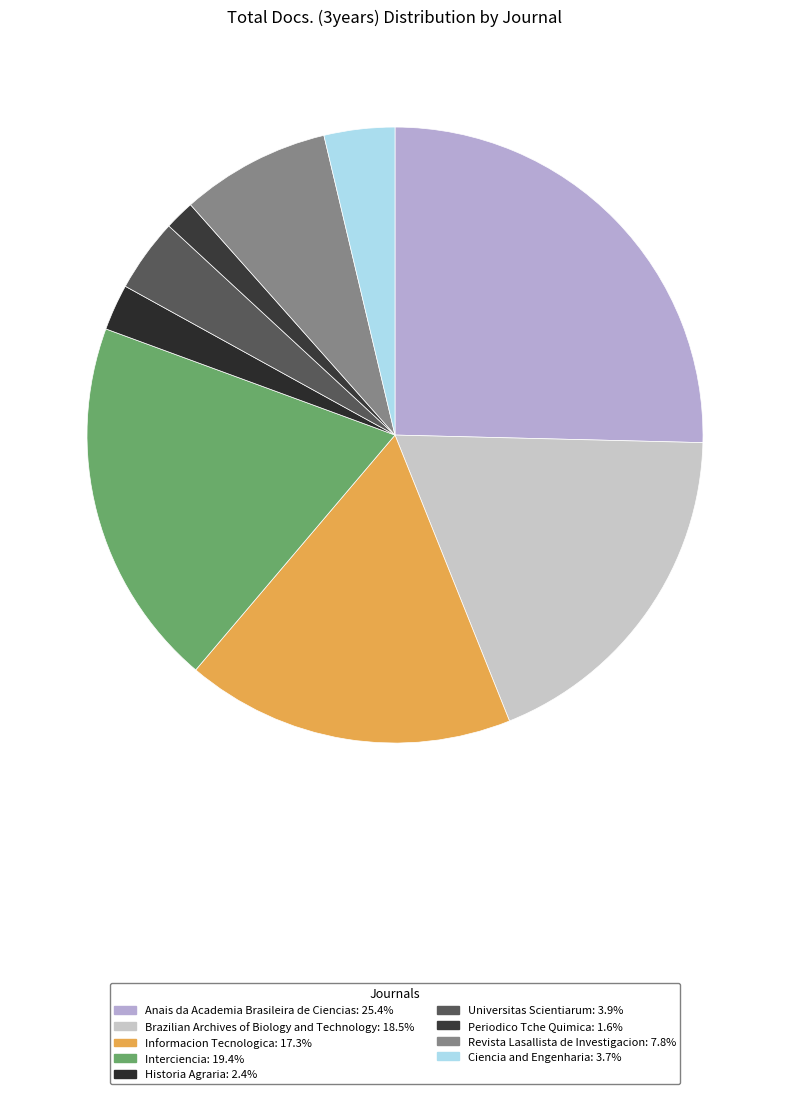

What is the smallest slice in the pie chart?

Periodico Tche Quimica